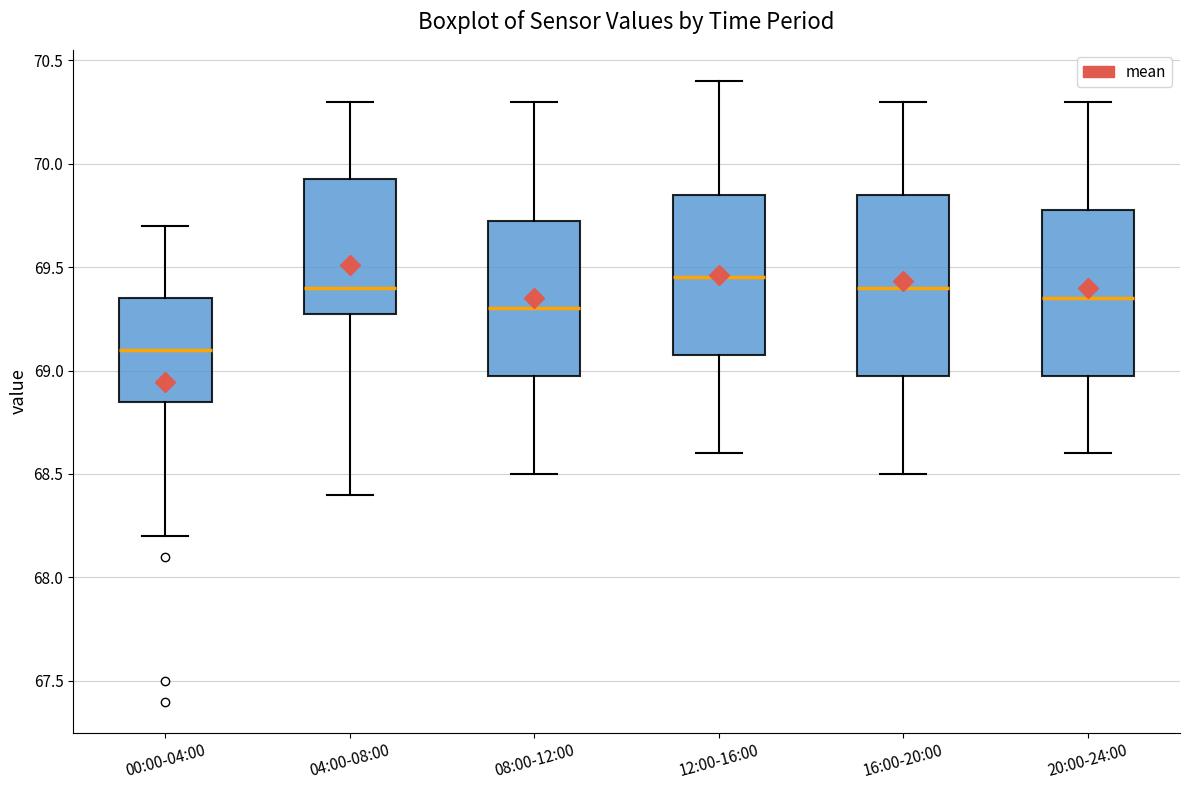

Reading left to right, transcribe this box plot: for each box, give where its median line is, the range the box spans, and where its two whiskers end, as read against the y-axis. The values are not printed on the chart, so give them approximately, as read against the axis.

00:00-04:00: median 69.10, box 68.85 to 69.35, whiskers 68.20 to 69.70
04:00-08:00: median 69.40, box 69.30 to 69.95, whiskers 68.40 to 70.30
08:00-12:00: median 69.30, box 69.00 to 69.75, whiskers 68.50 to 70.30
12:00-16:00: median 69.45, box 69.10 to 69.85, whiskers 68.60 to 70.40
16:00-20:00: median 69.40, box 69.00 to 69.85, whiskers 68.50 to 70.30
20:00-24:00: median 69.35, box 69.00 to 69.80, whiskers 68.60 to 70.30